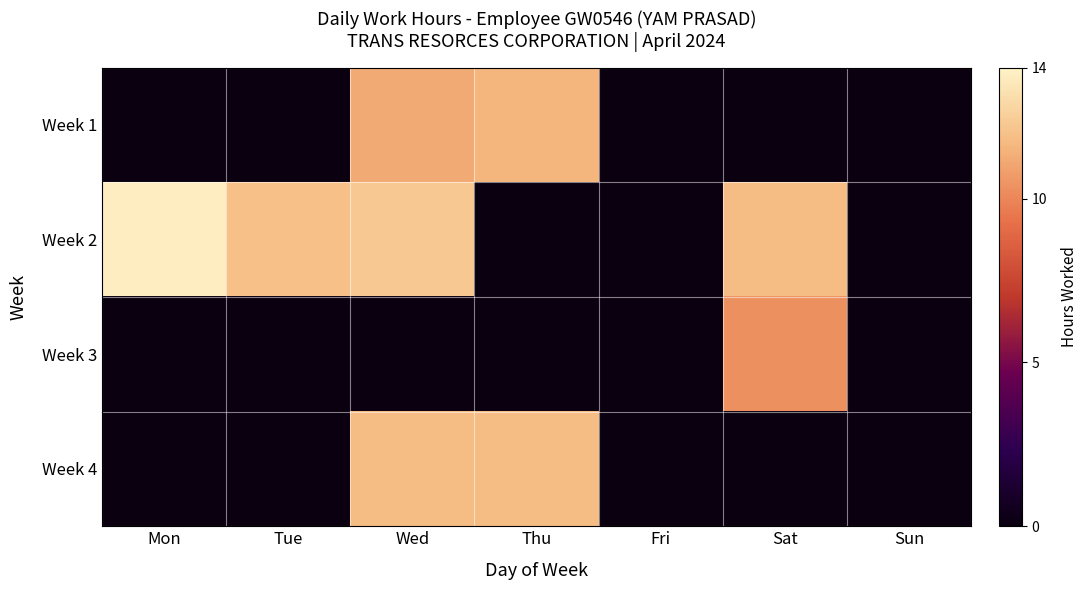

Which series has the largest total across all categories?

Week 2